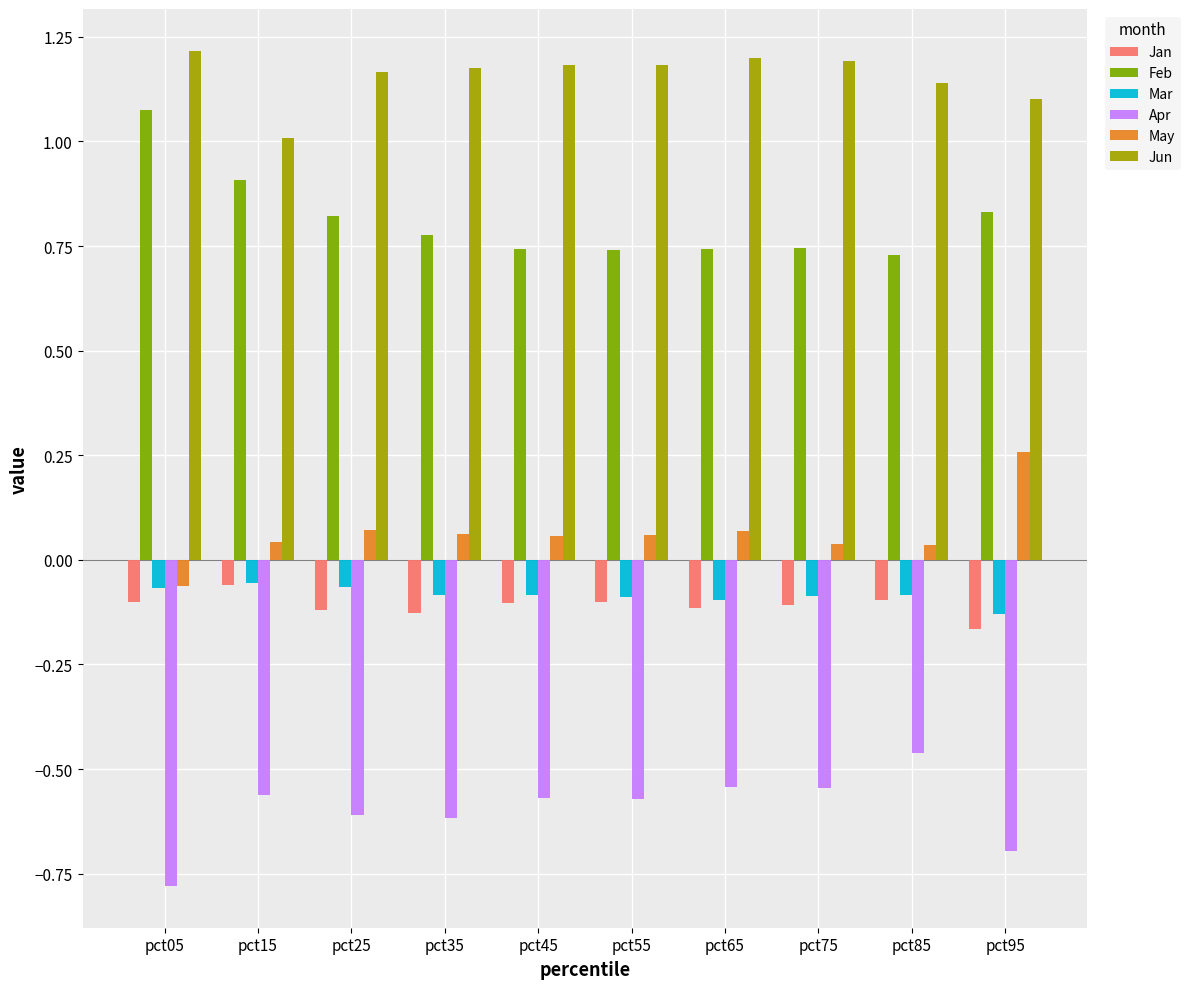

At how many categories does at least one series exceed 0?

10